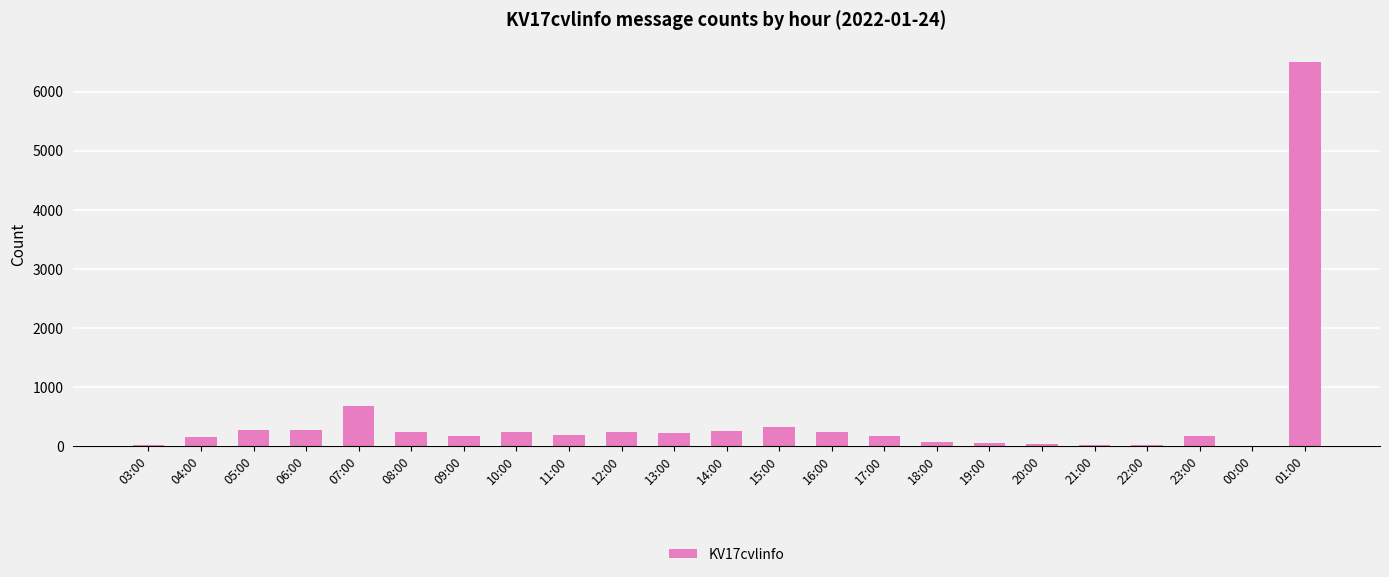

What is the sum of all values?

10556